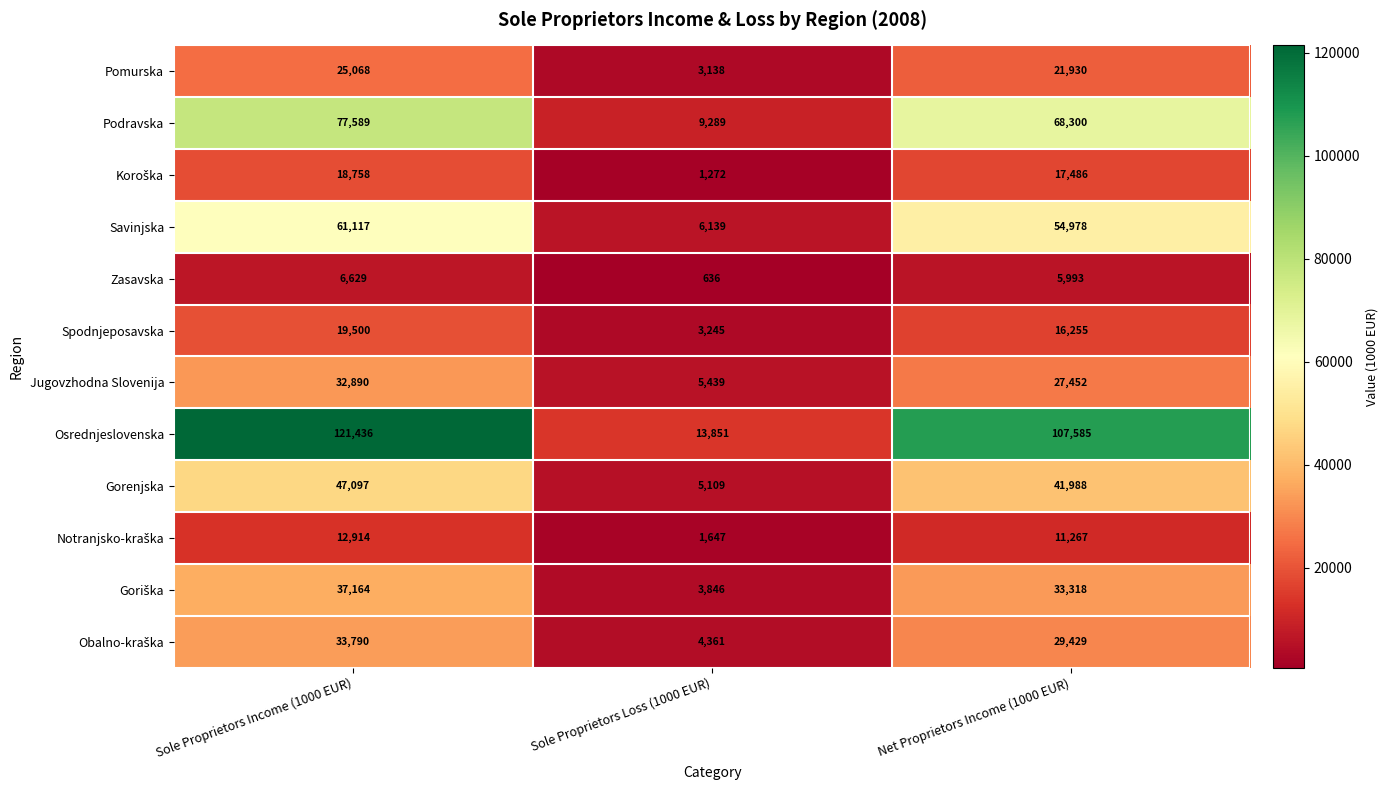

Which series has the widest spread of values?

Osrednjeslovenska